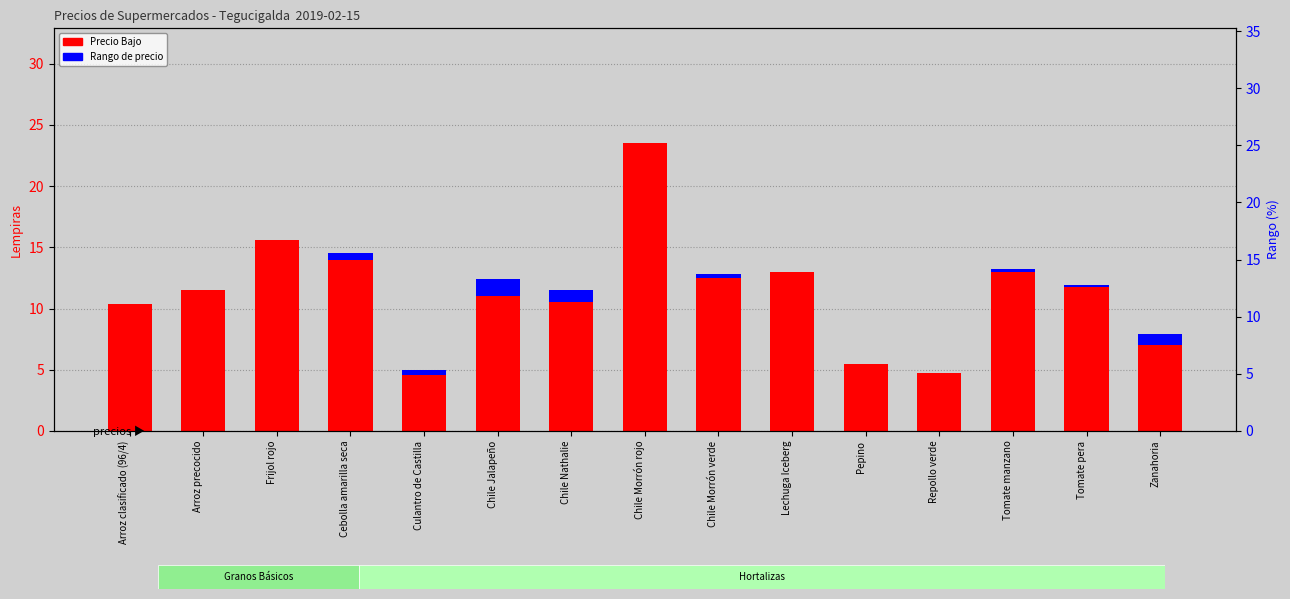

What is the total value across all series at Zanahoria?

8.0